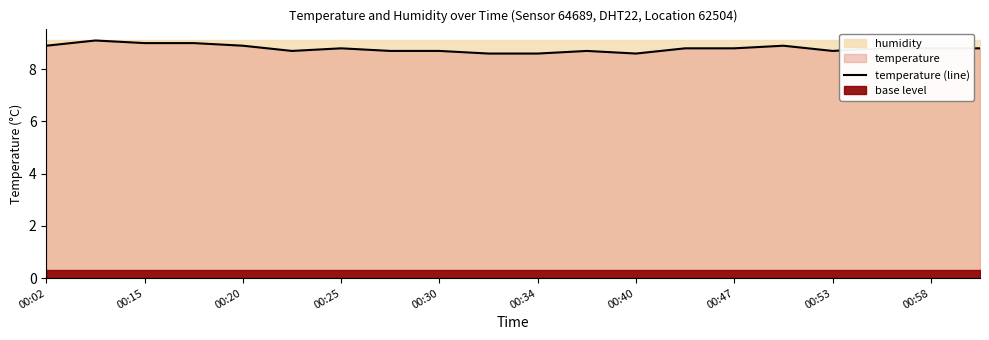

What is the maximum value for temperature (line)?

9.1